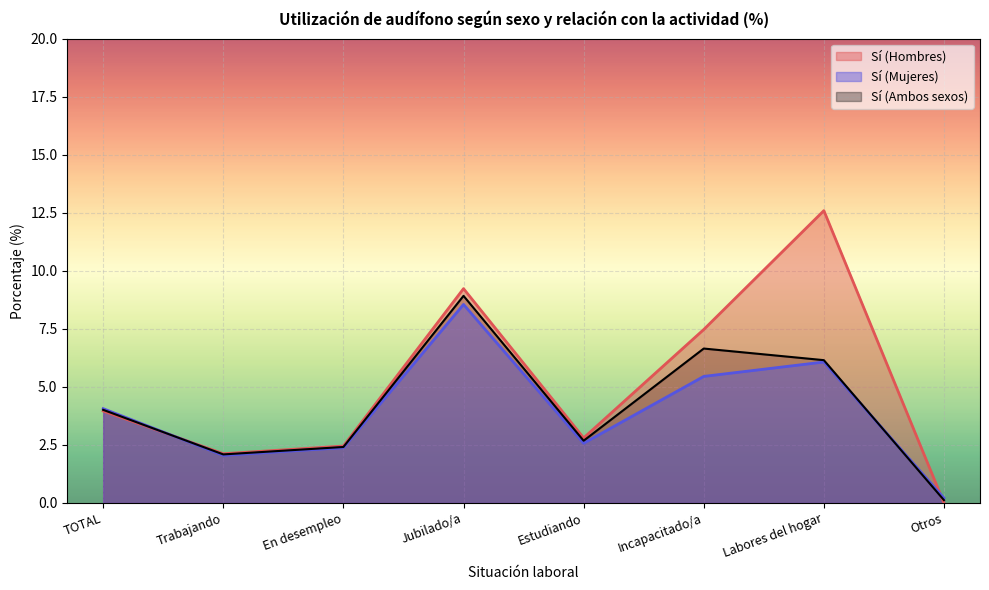

True or false: Sí (Hombres) has more than 1 points higher than both neighbors.

True